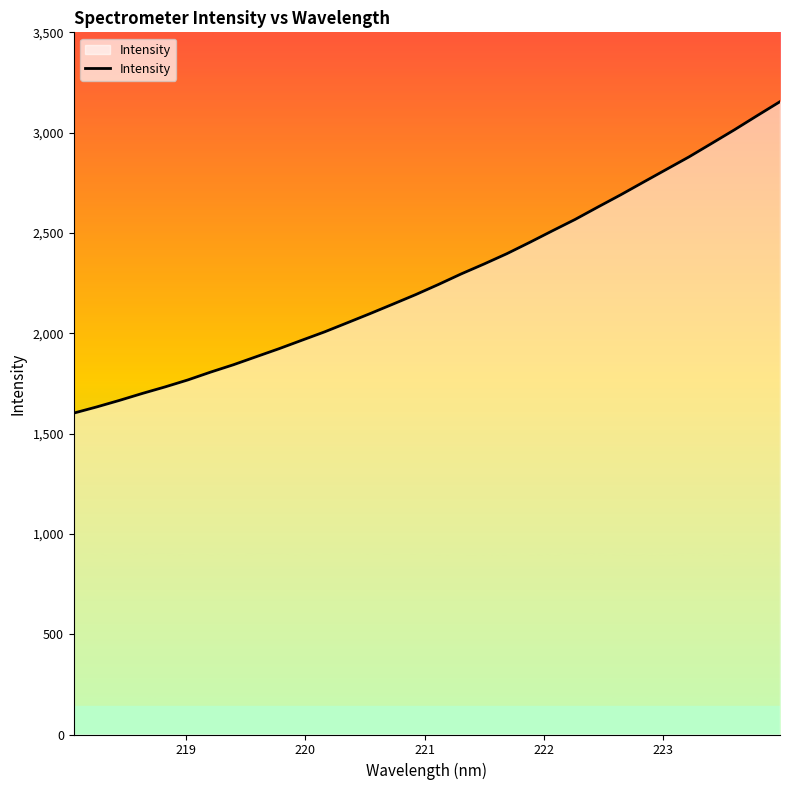

What is the greatest value displayed?

3154.4